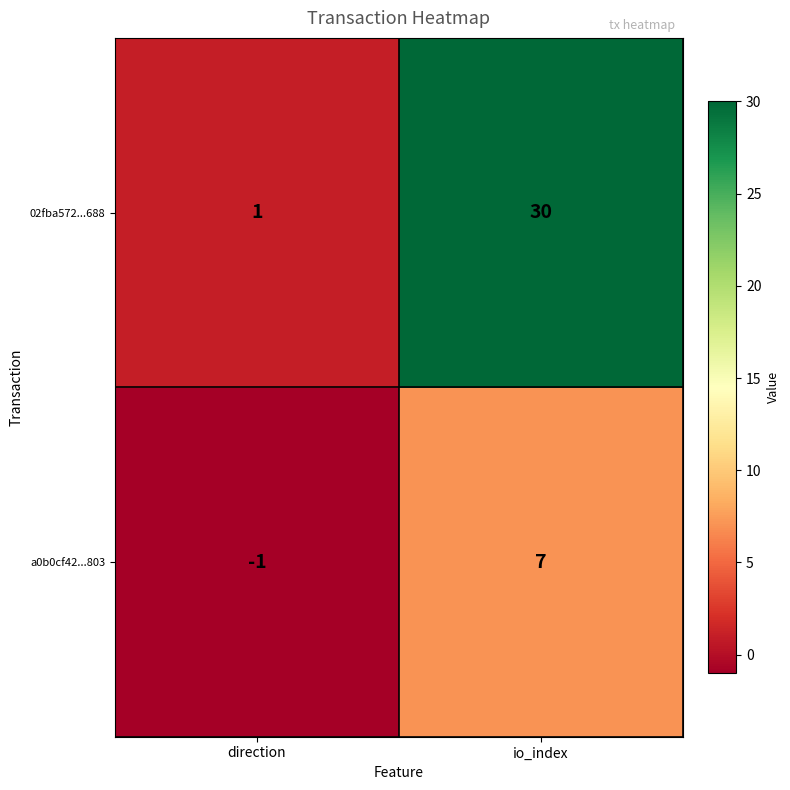

Rank the series at direction from highest to lowest value.

02fba572...688, a0b0cf42...803